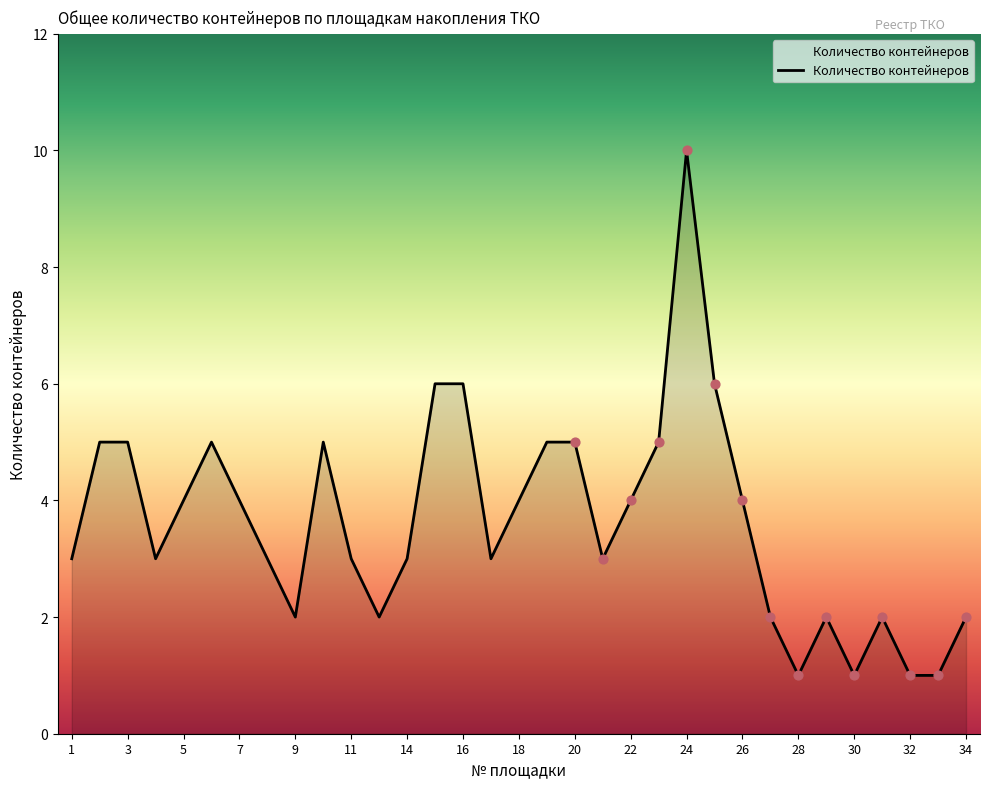

What is the difference between the maximum and minimum values?

9